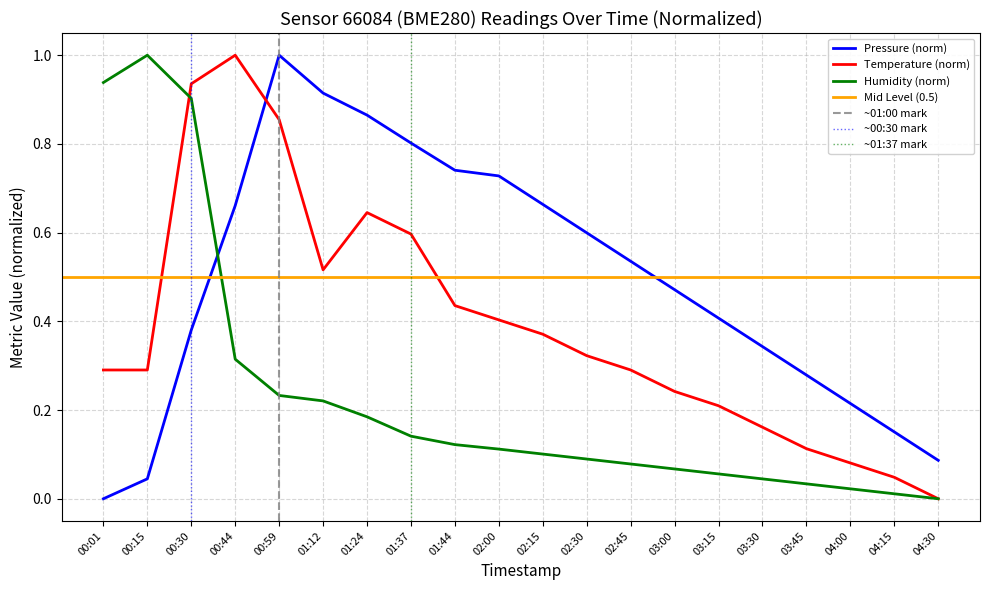

At which label is pressure closest to 0?

00:01